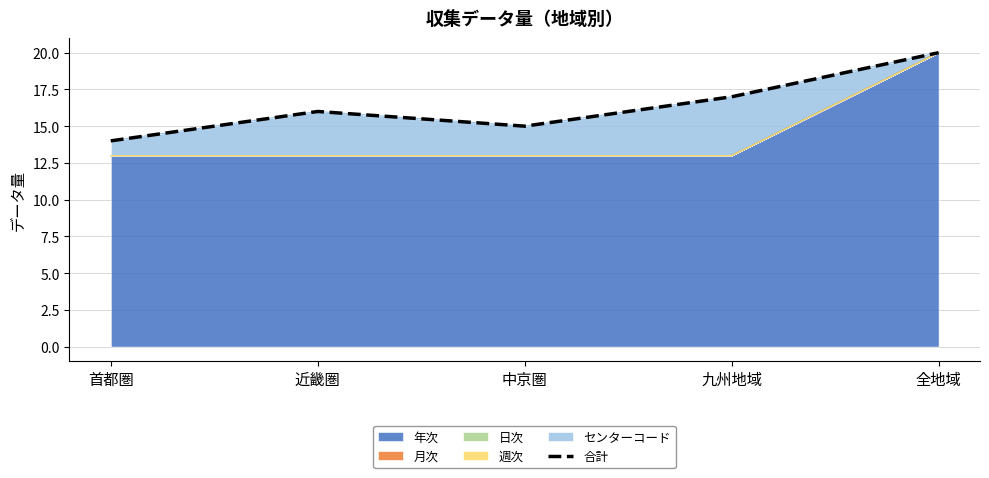

What is the sum of all values?

82